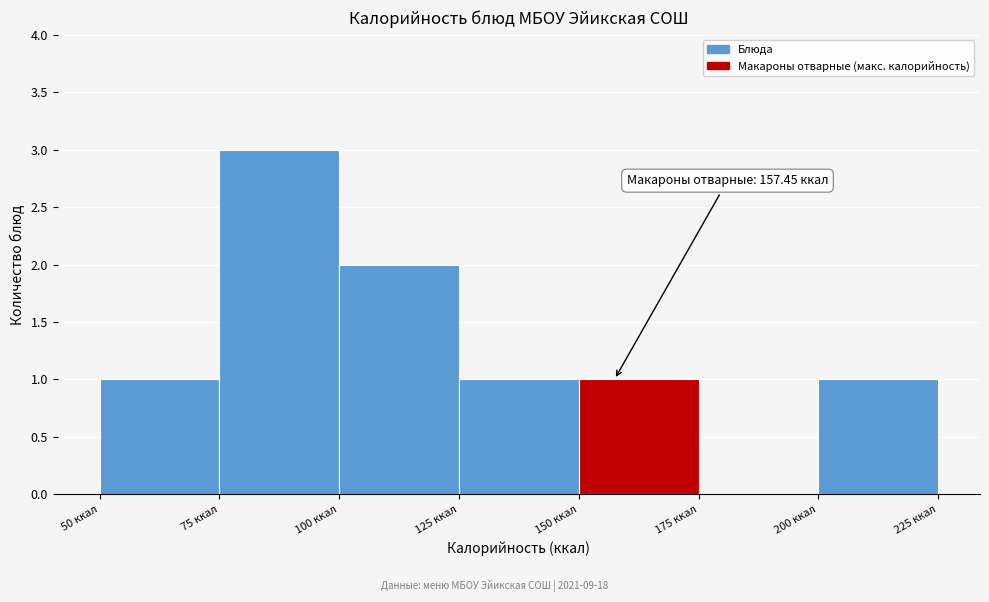

Over which range of the x-axis is the bar tallest?

75 to 100